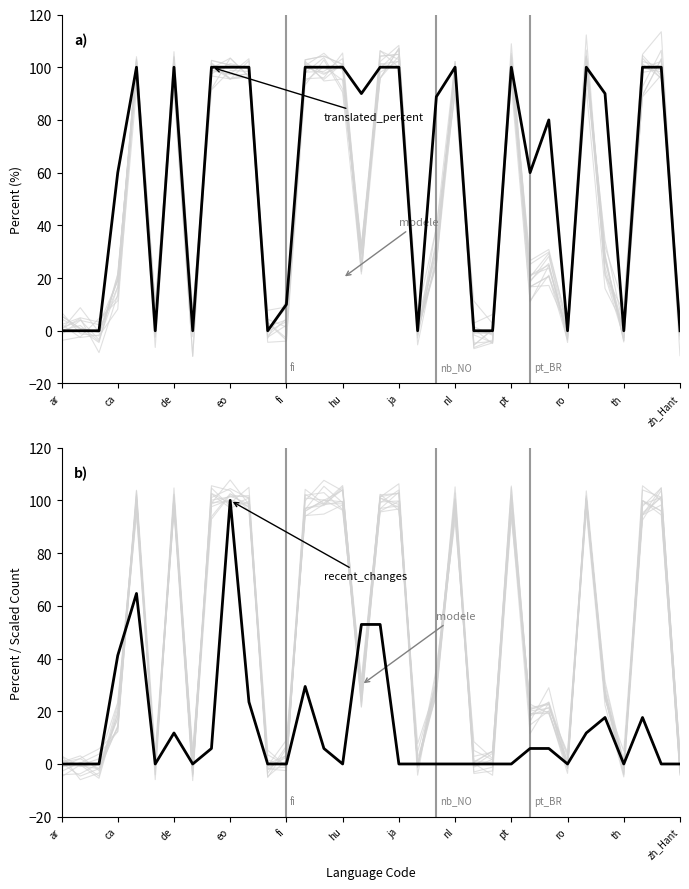

How many values in modele are below zero?

6